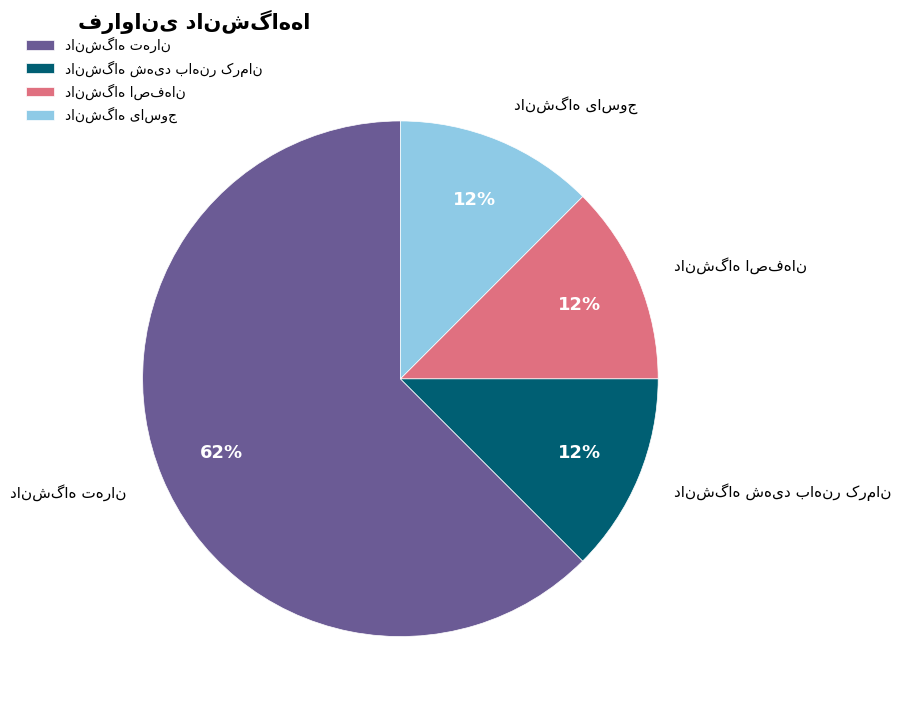

Is there any slice that represents more than half of the pie?

Yes